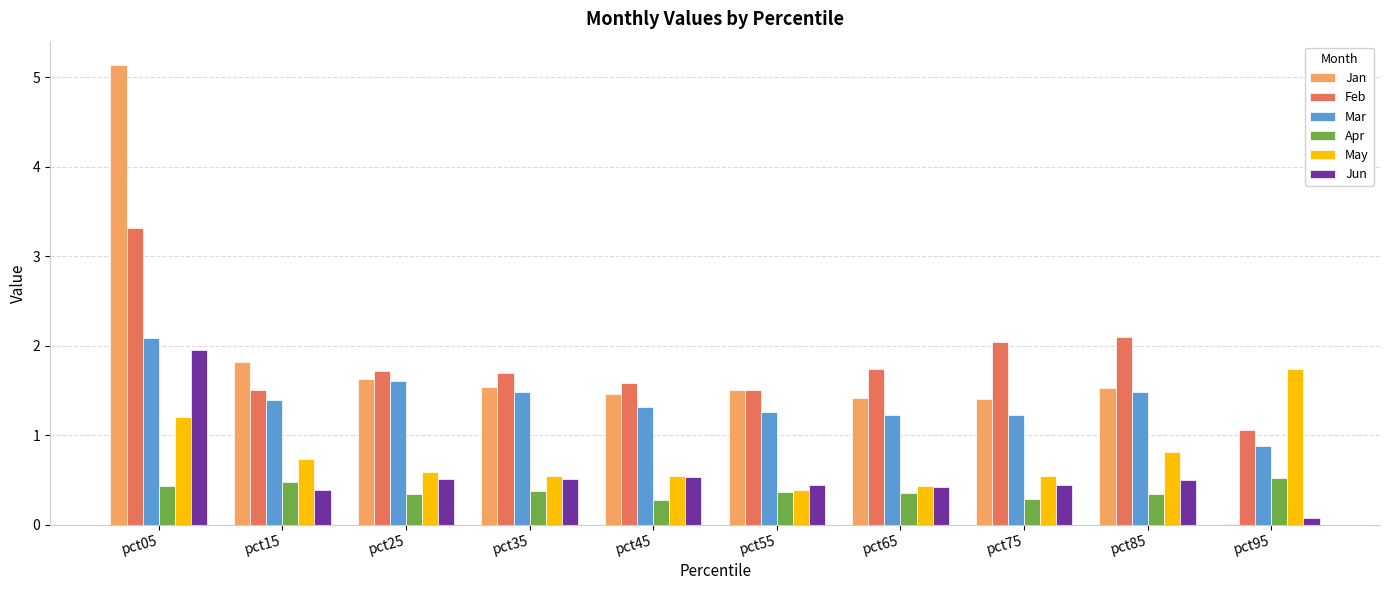

What value does the Apr series have at pct75?

0.3